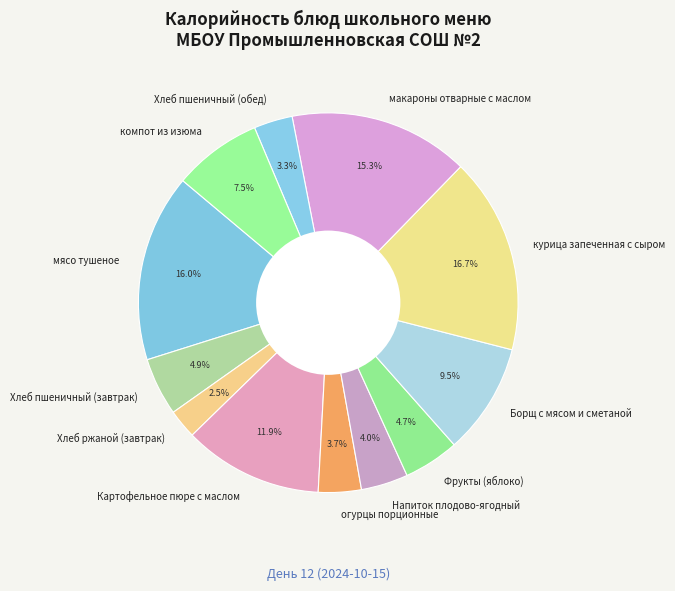

Count the number of slices in the pie.

12